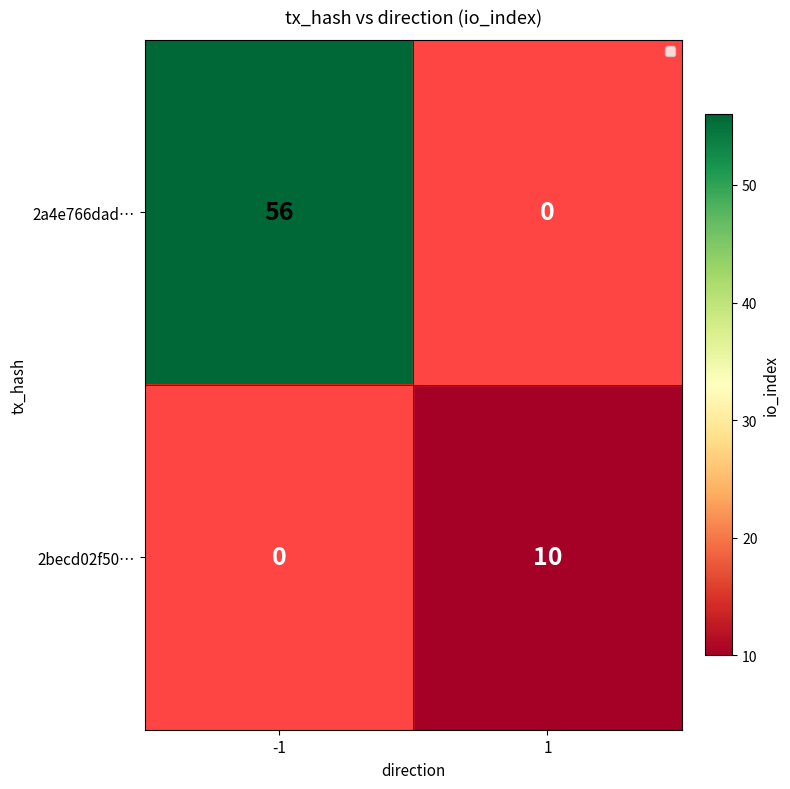

Which label corresponds to the largest value in the chart?

-1